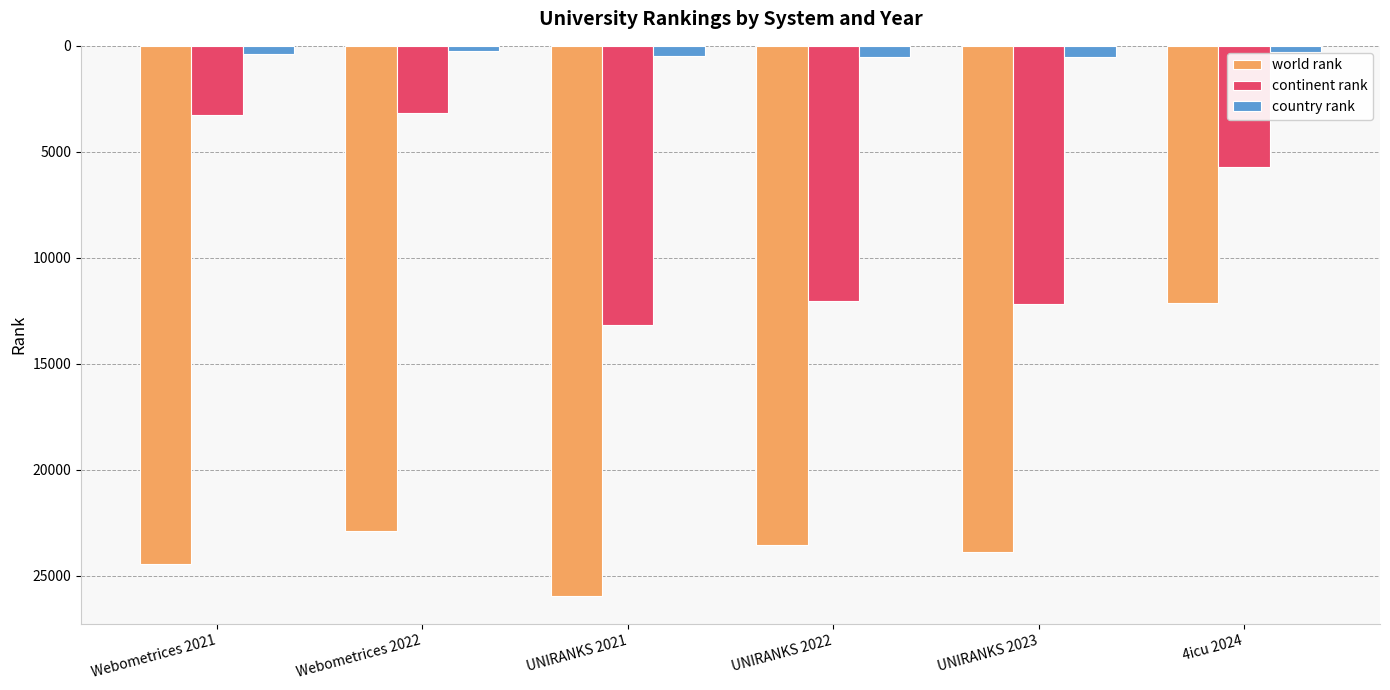

What is the value of the country rank bar at the 5th from the left?

527